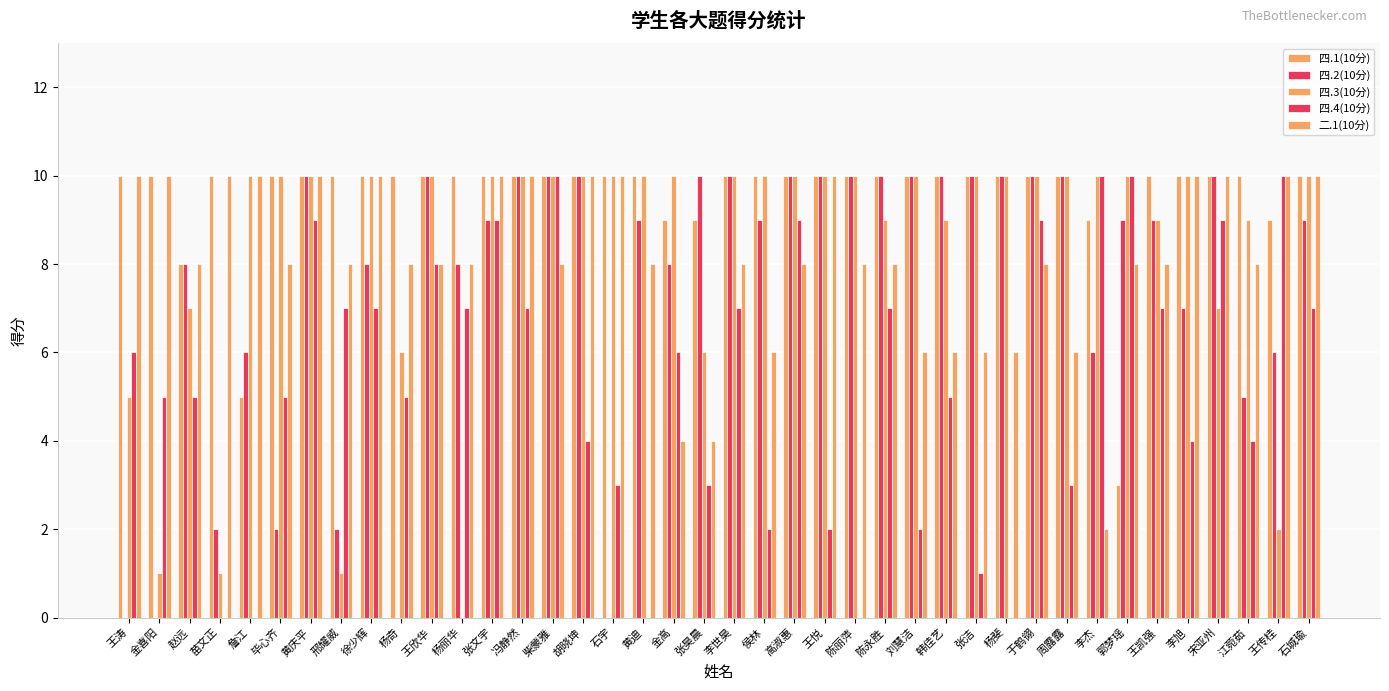

Count the number of categories in the chart.

40